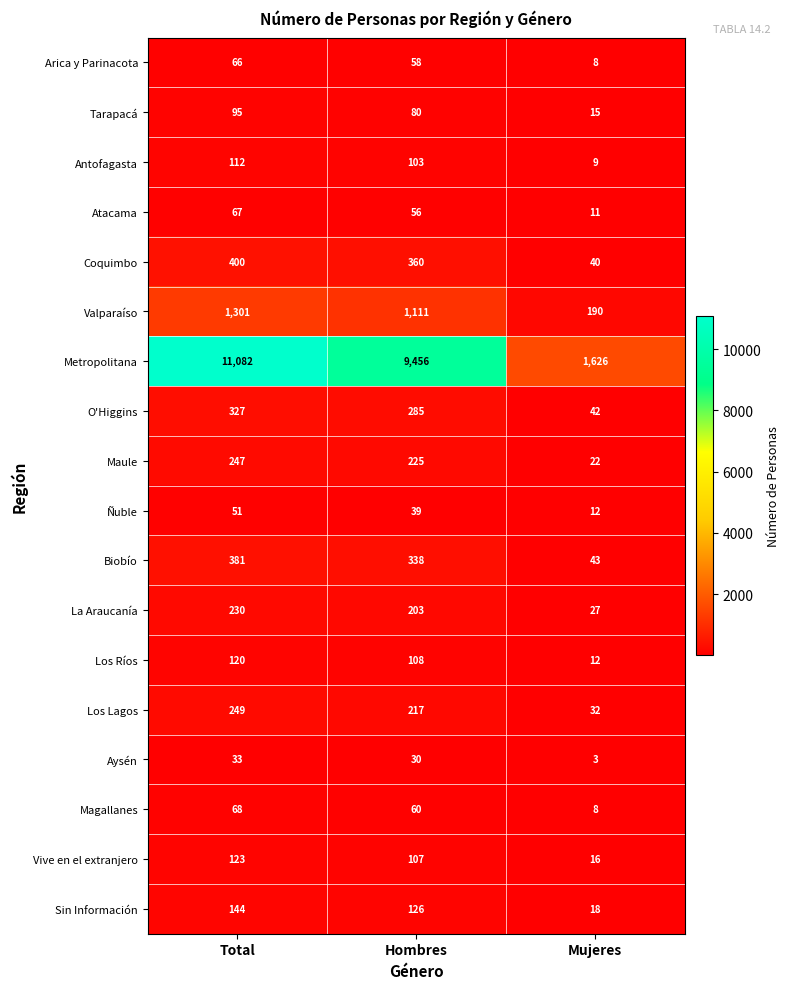

What is the sum of all Antofagasta values?

224